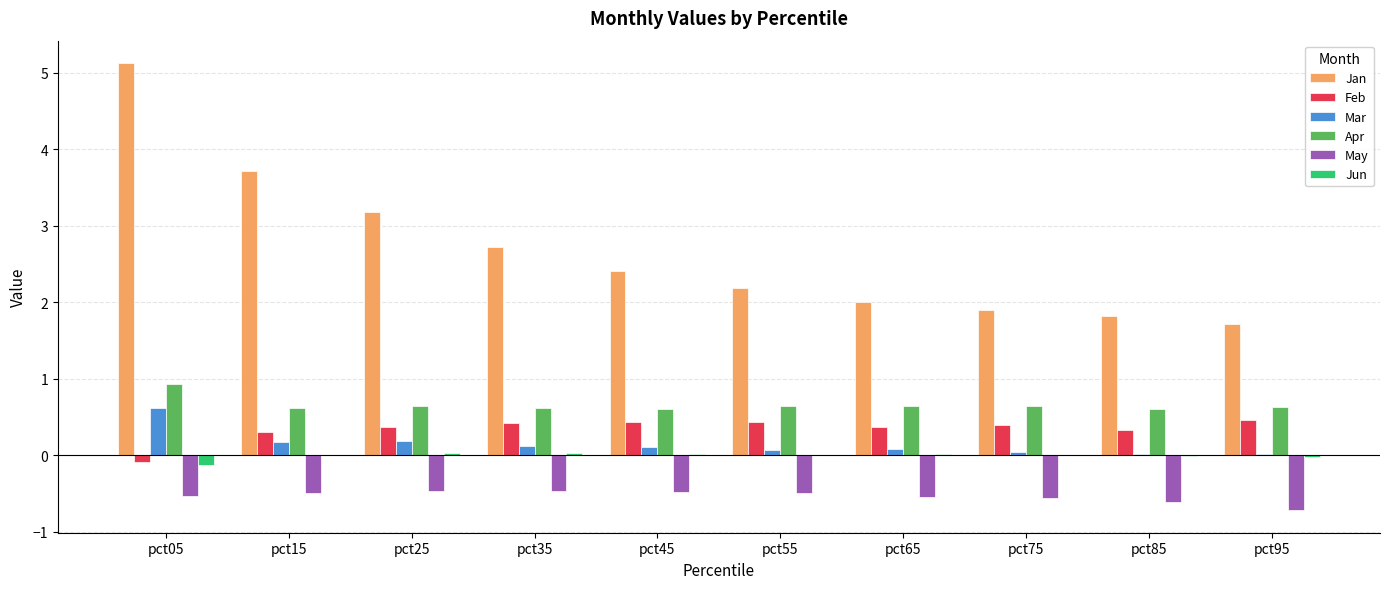

At which category is the sum across all series the highest?

pct05